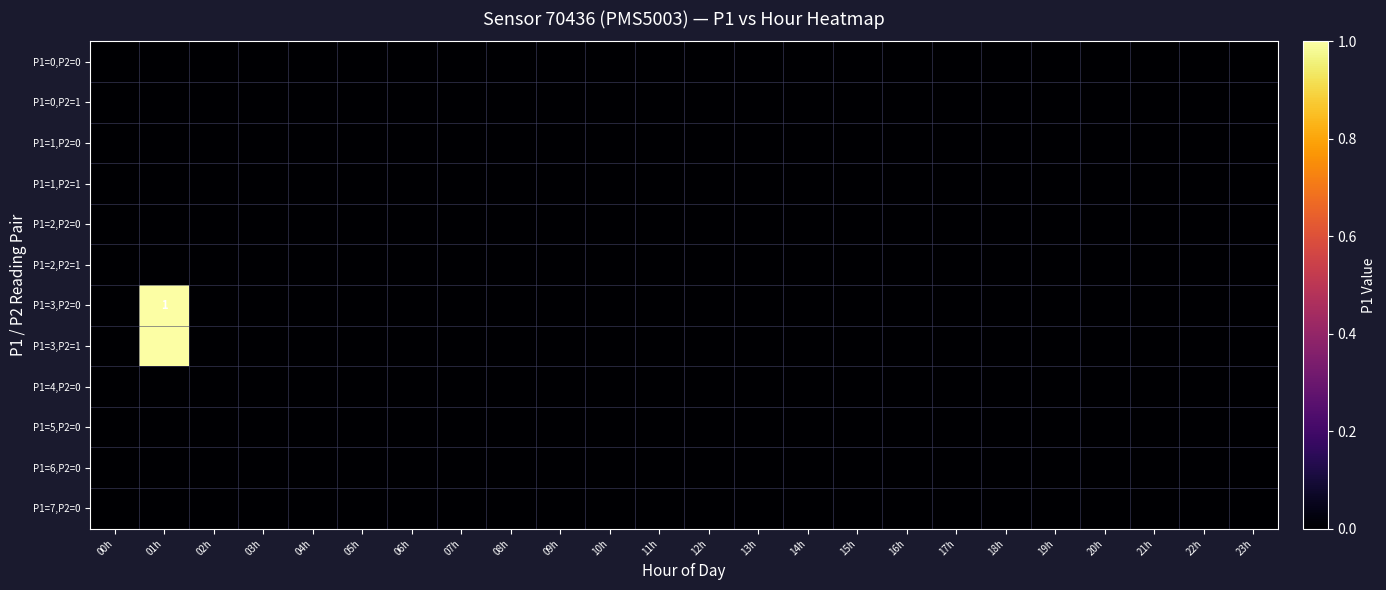

True or false: P1=7,P2=0 has a value of 0 at 01h.

True